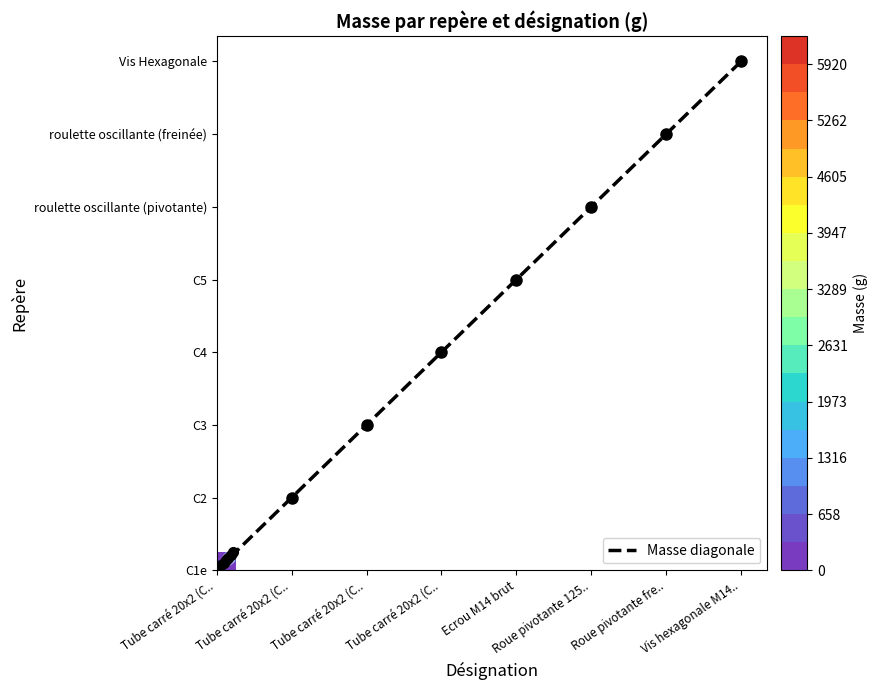

What value does the data have at Ecrou M14 brut?

113.7